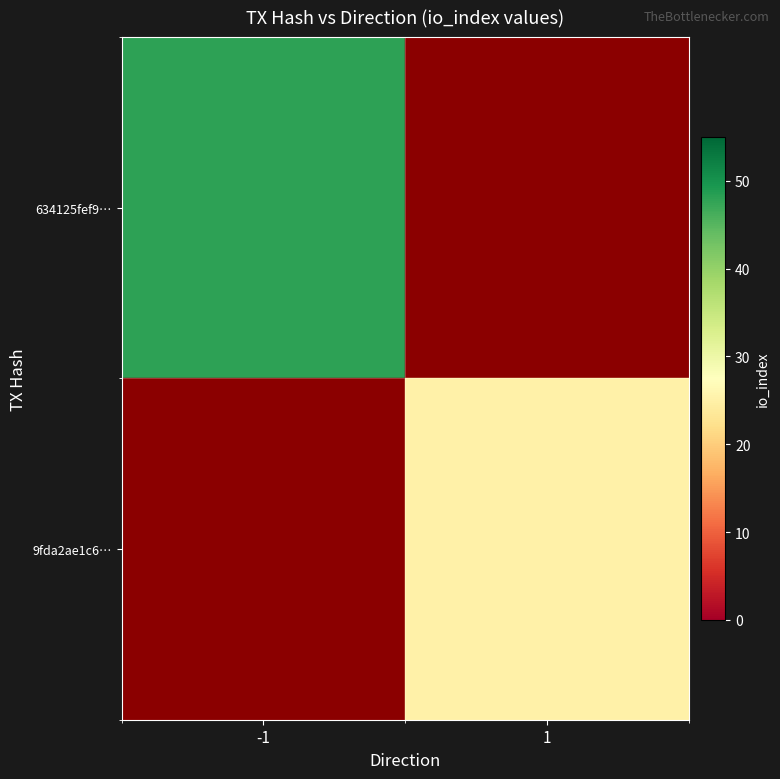

Reading left to right, what are all the values shown in this chart?

634125fef9…: -1=48	1=0
9fda2ae1c6…: -1=0	1=25